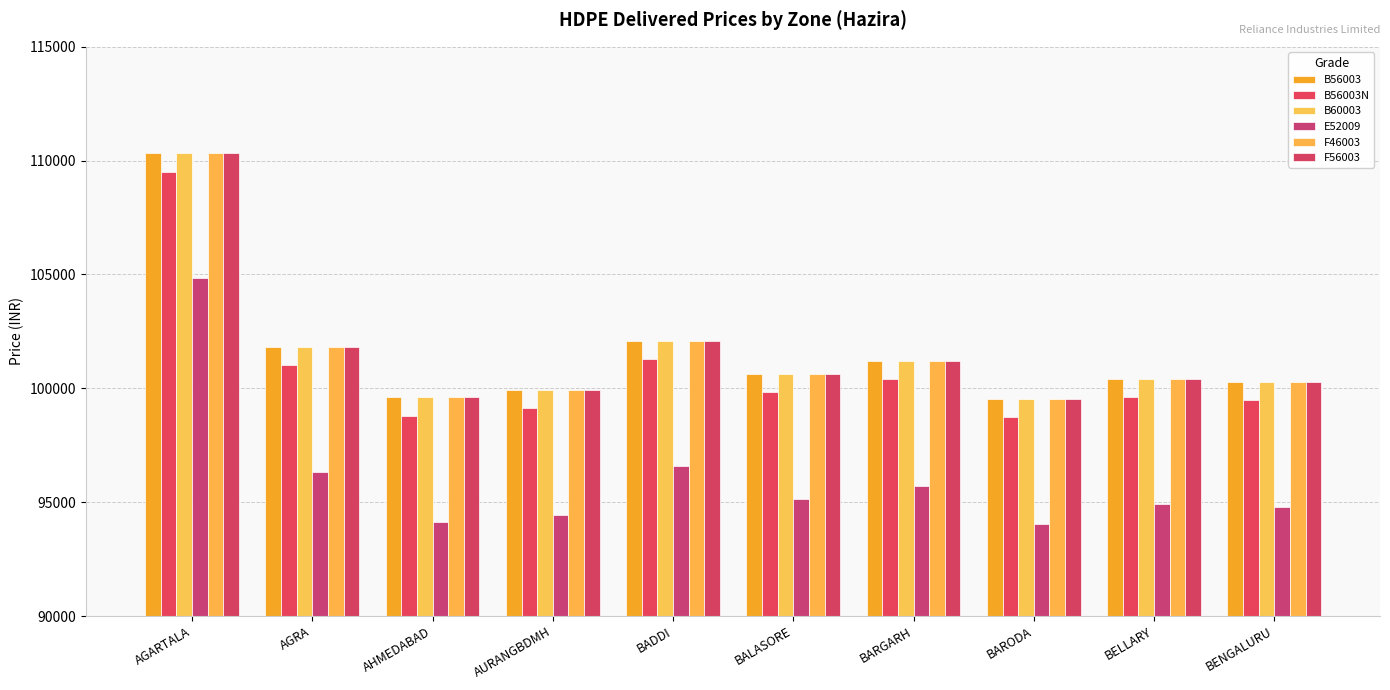

Which series has the largest total across all categories?

B56003